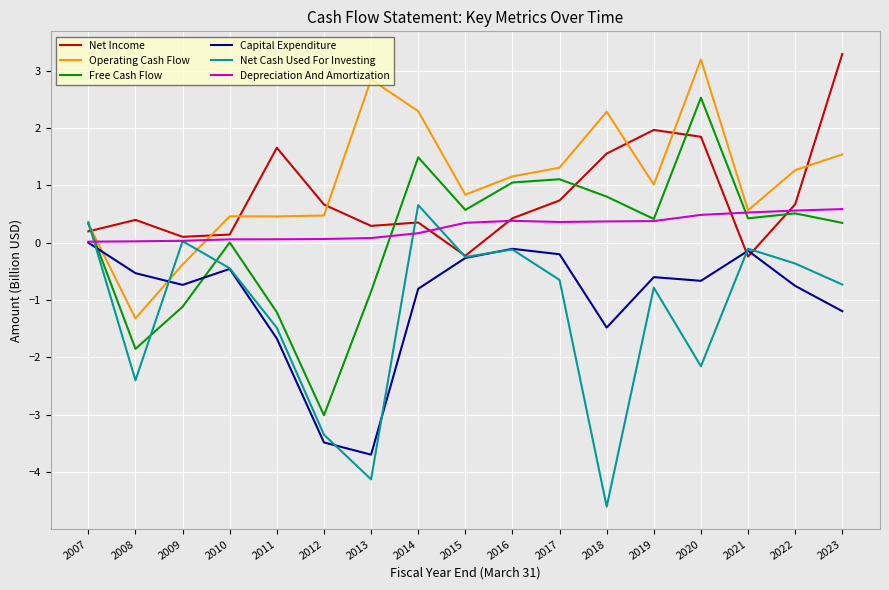

The Capital Expenditure series shows -0.2 at 2017. True or false?

True